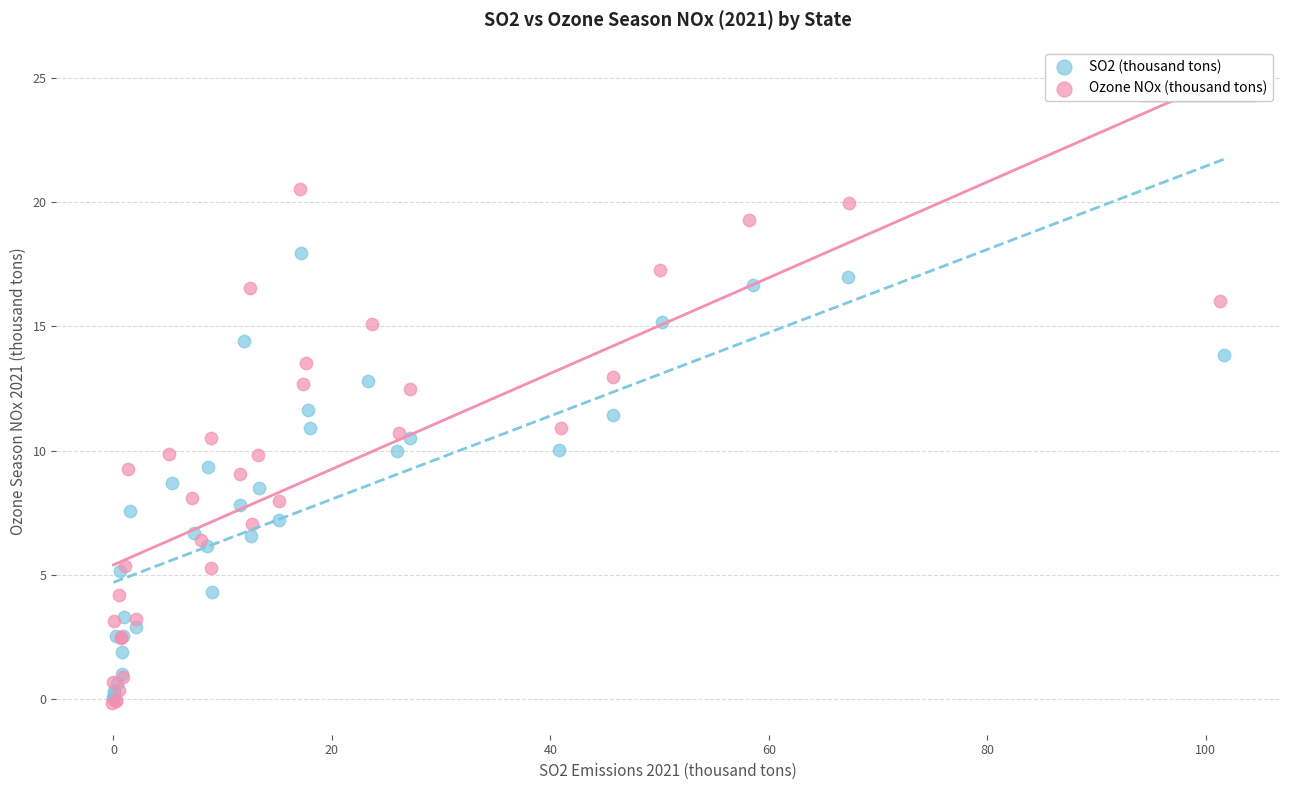

Which series contains the highest Y value?

Ozone NOx (thousand tons)